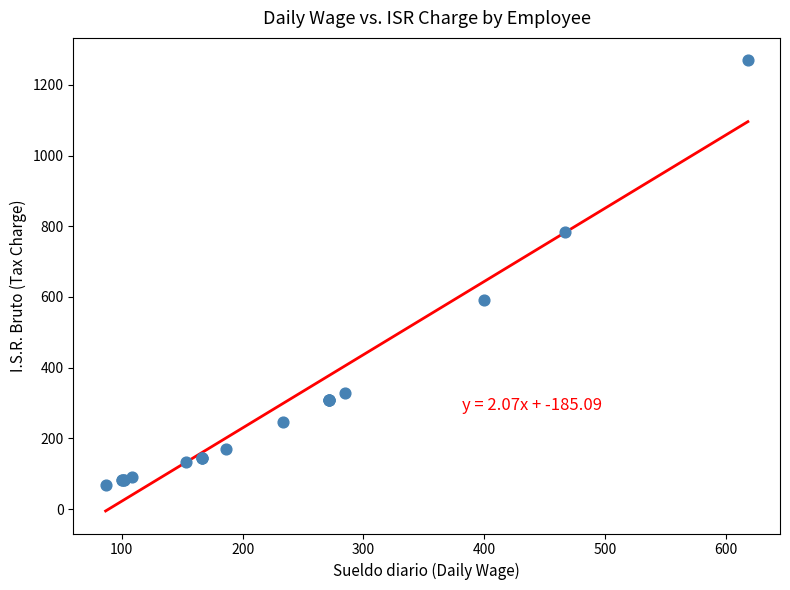

What Y value in the scatter plot is closest to 669?

591.3